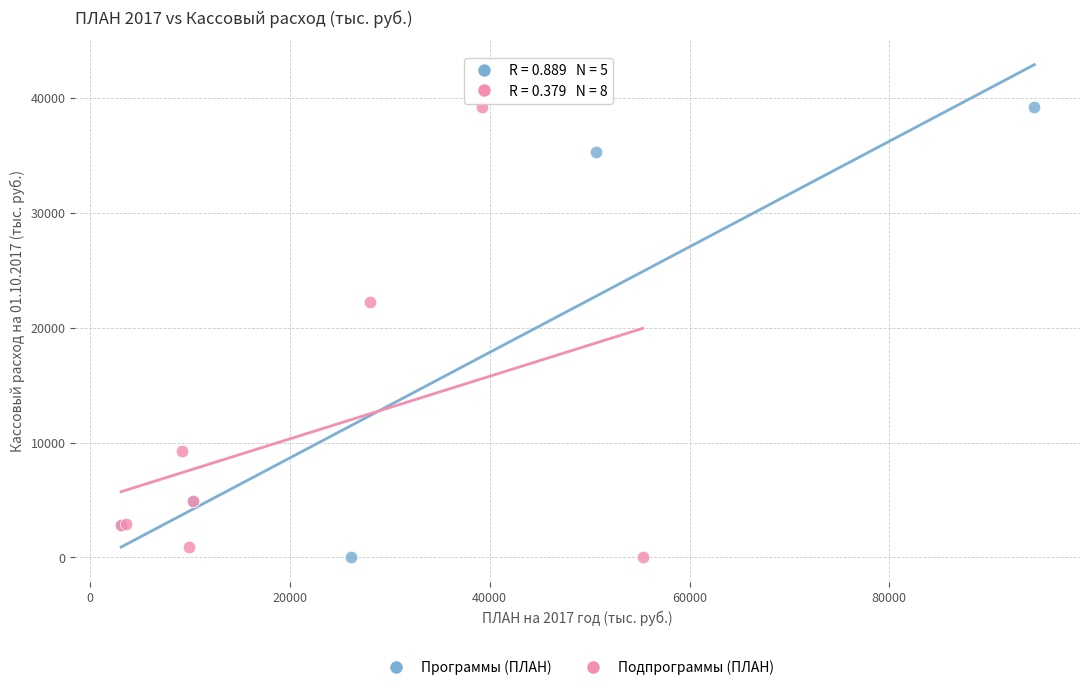

What are all the series names shown in the legend?

Программы (ПЛАН), Подпрограммы (ПЛАН)